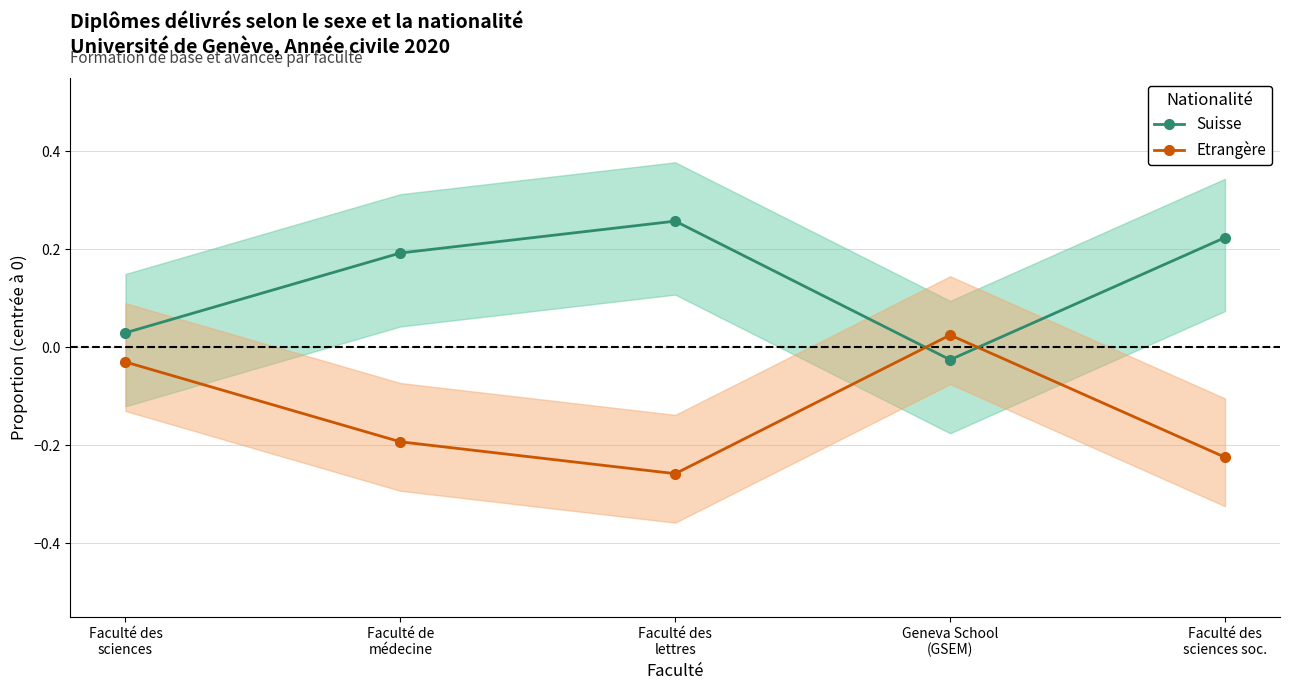

What are all the series names shown in the legend?

Suisse, Etrangère